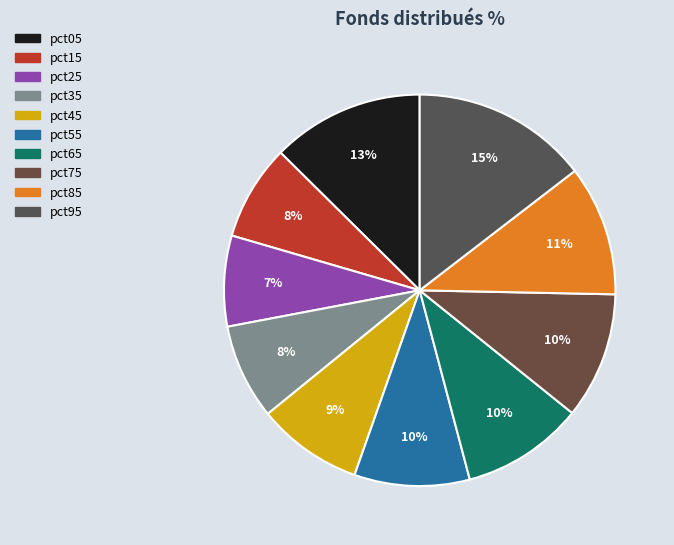

Does any single category account for the majority?

No